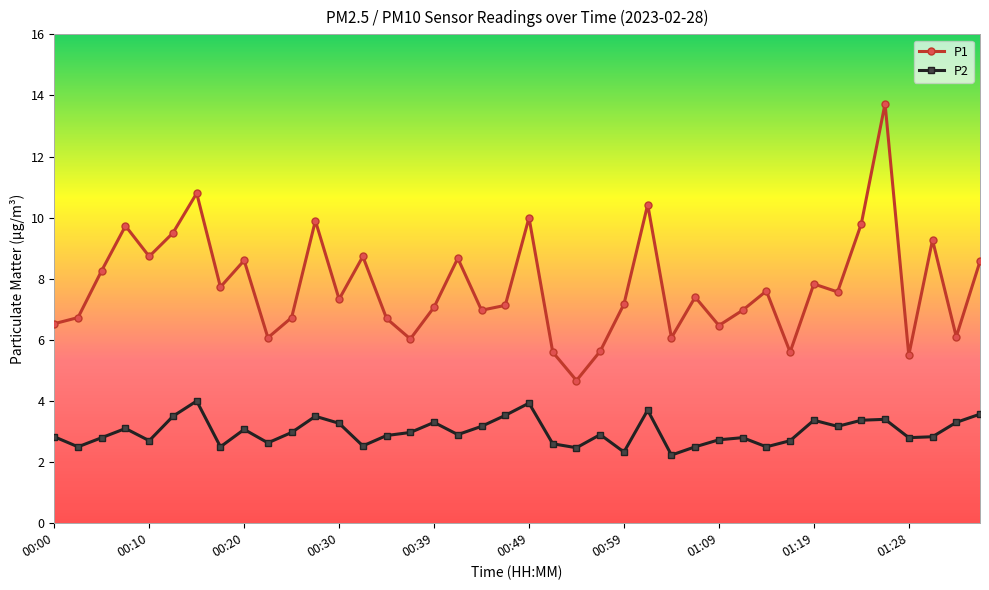

What are all the series names shown in the legend?

P1, P2